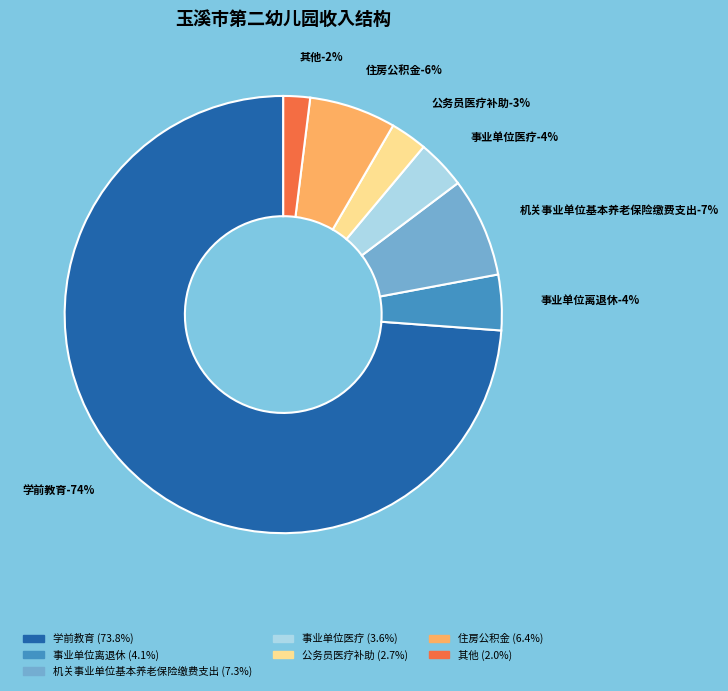

Does 学前教育 represent more than half of the total?

Yes